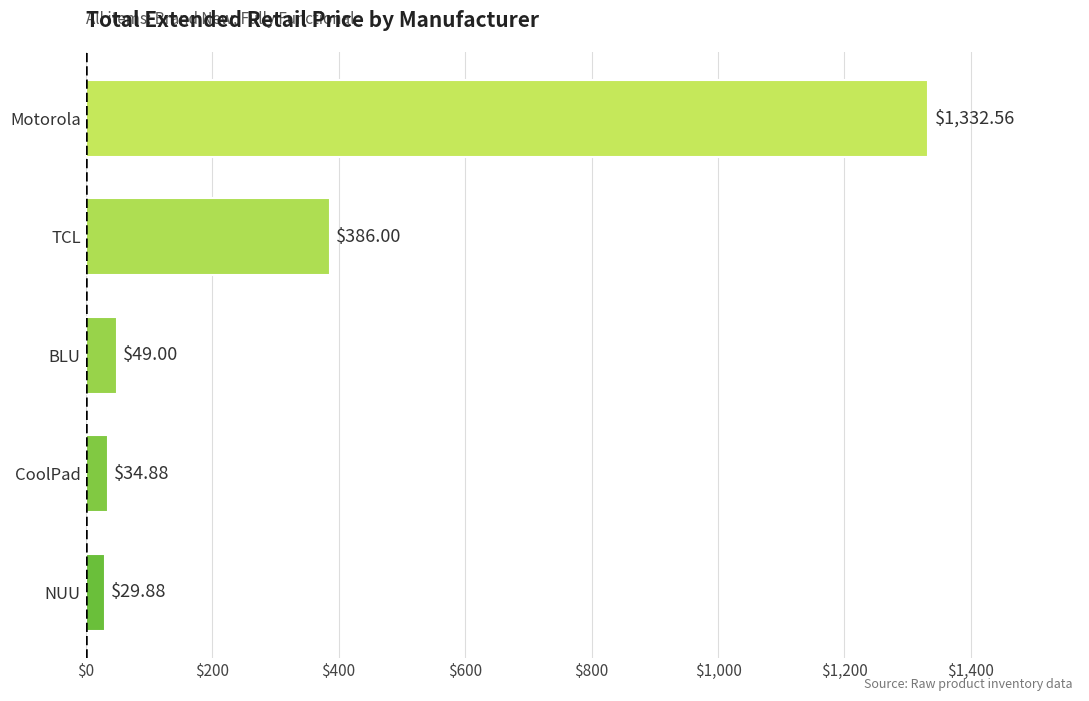

Where is the data nearest to the value 681?

TCL